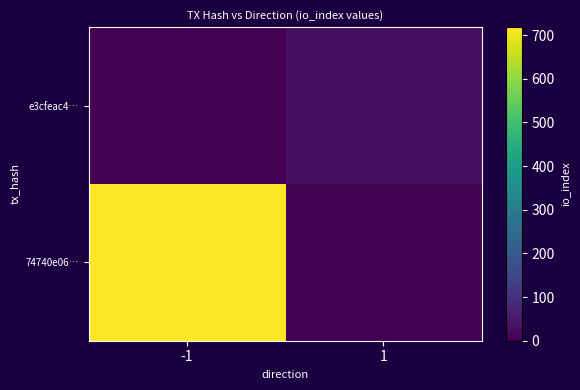

Rank the series at 1 from highest to lowest value.

e3cfeac4…, 74740e06…